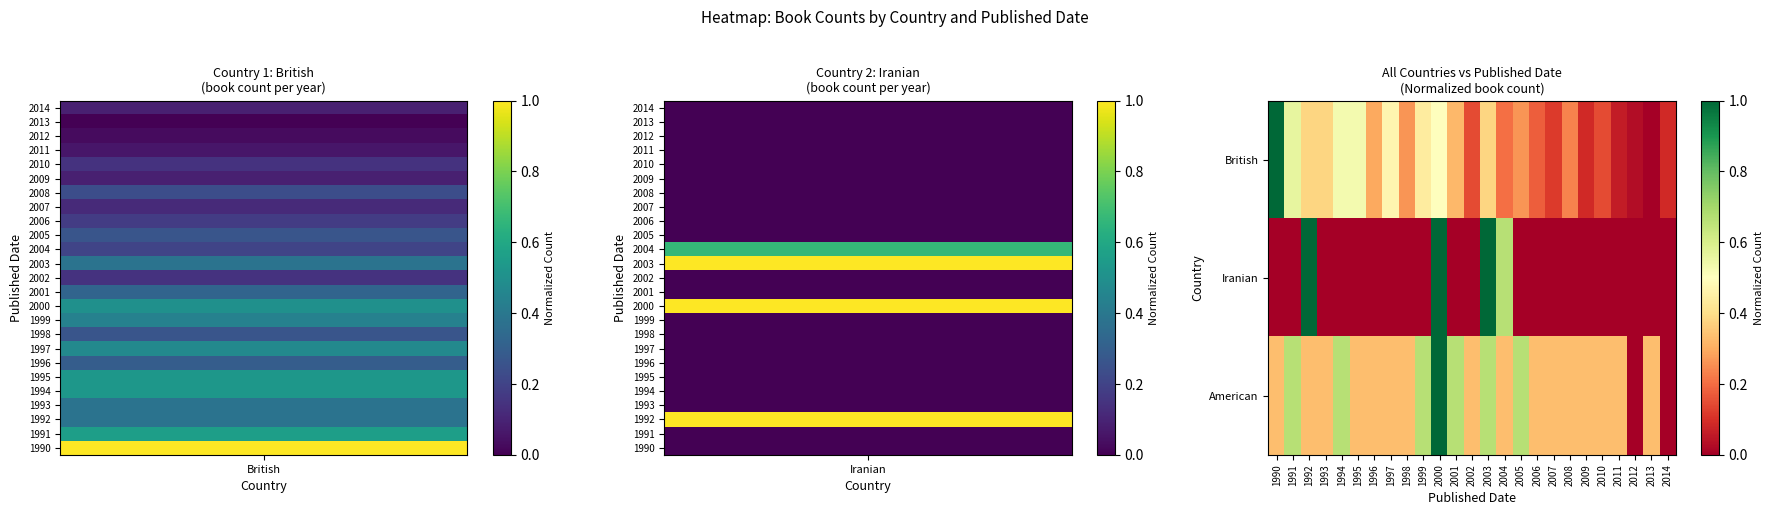

List the series in order of their peak value, lowest first.

British, Iranian, American